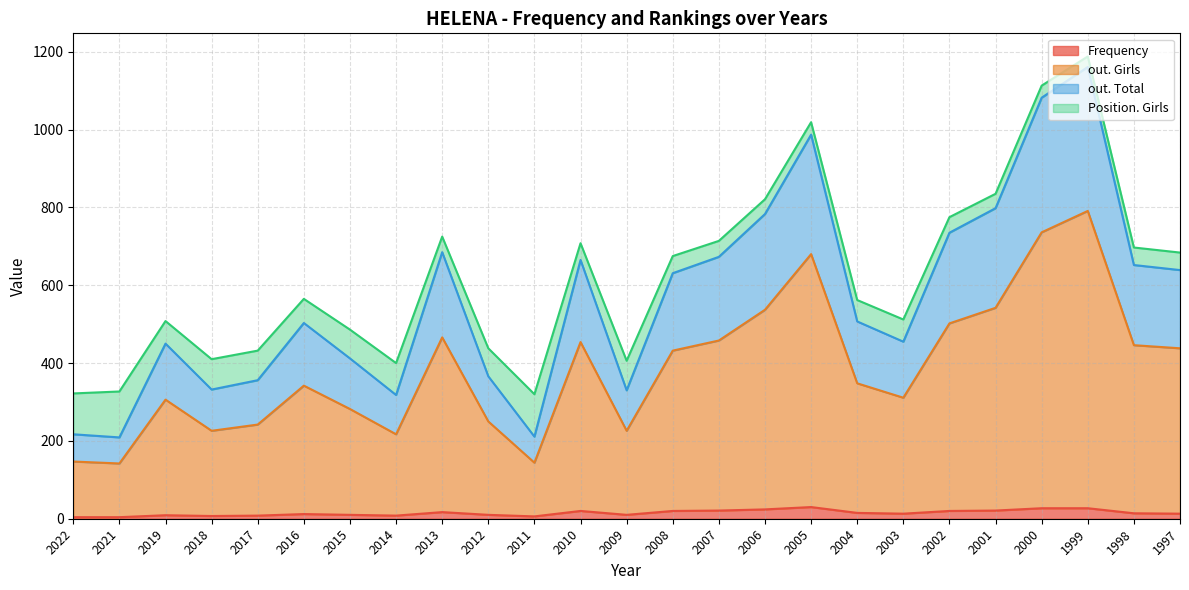

How many interior local valleys does the out. Total series have?

6